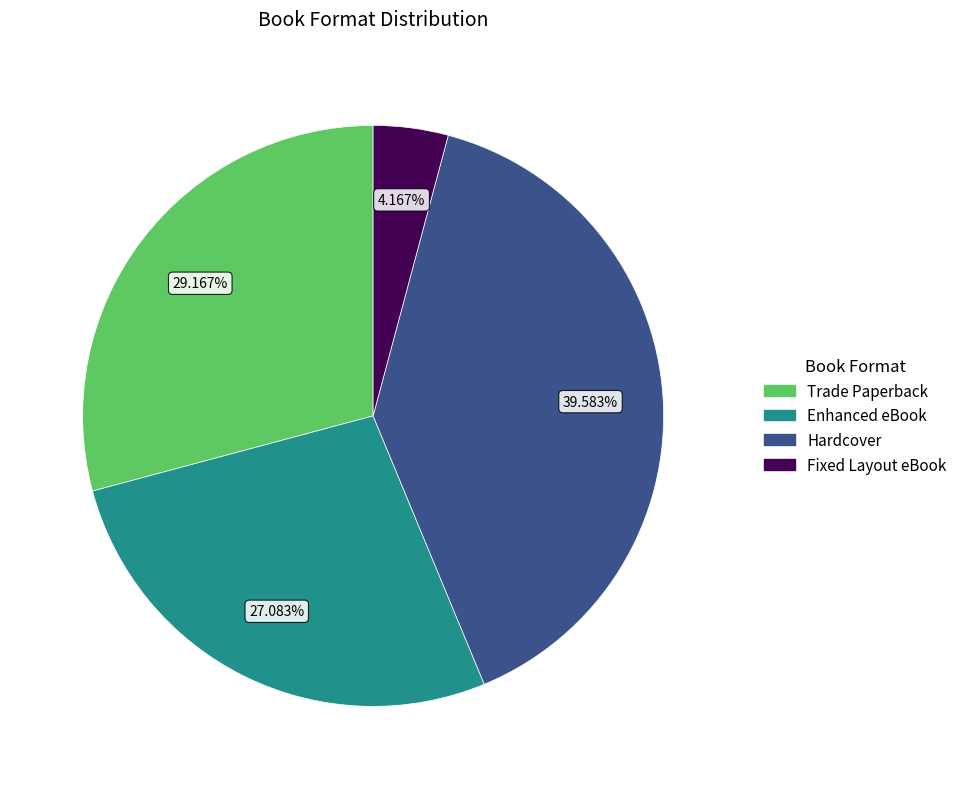

Is the sum of Hardcover and Enhanced eBook greater than half?

Yes